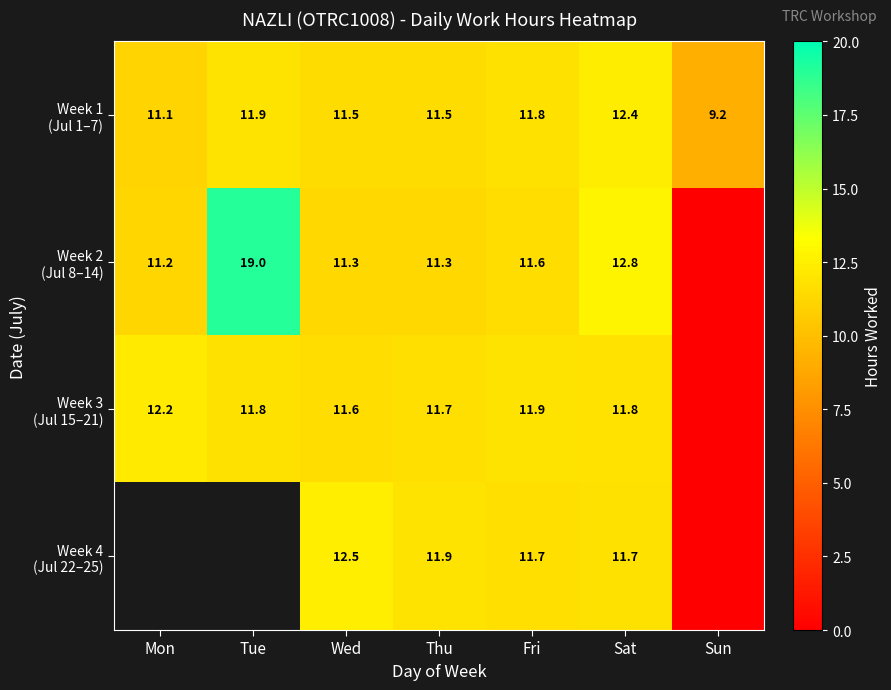

At how many categories does at least one series exceed 5?

7